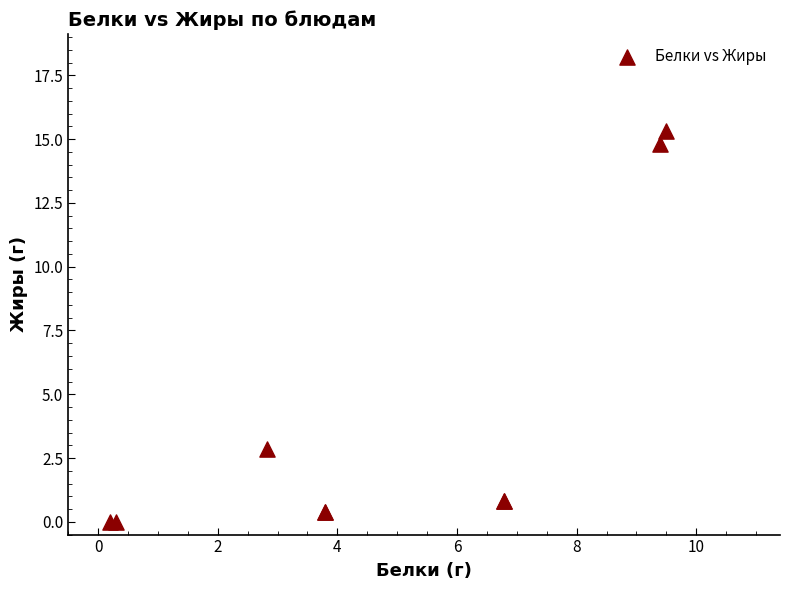

What Y value in the scatter plot is closest to 7?

2.9